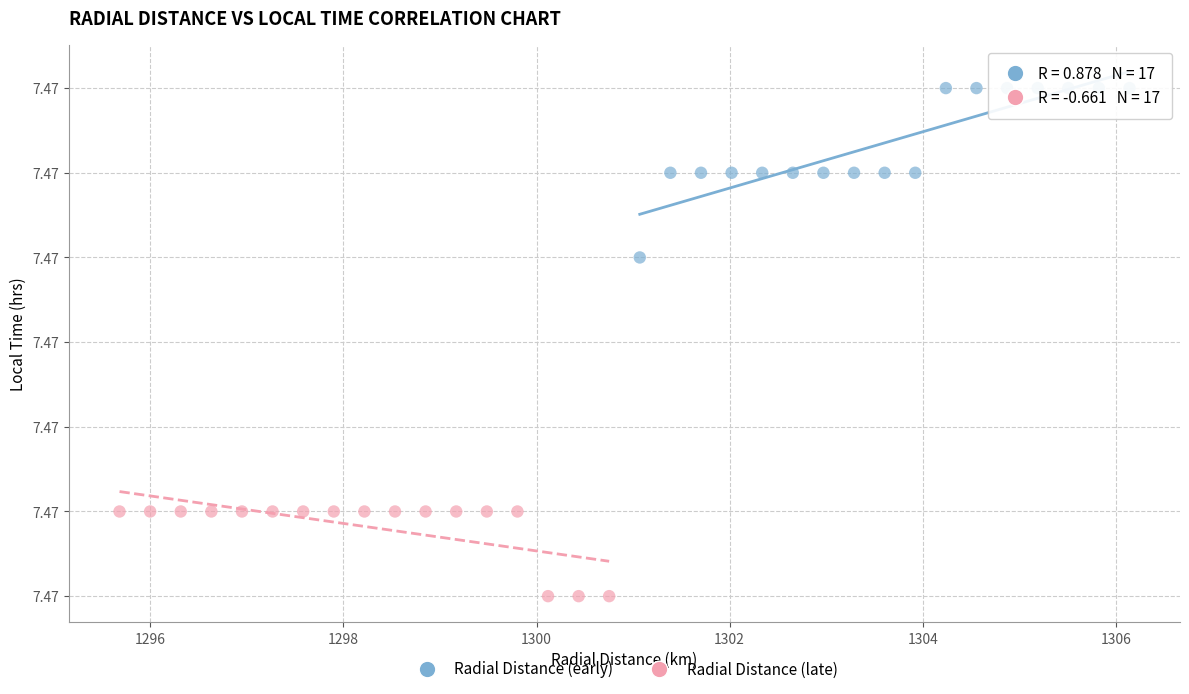

Which series contains the highest Y value?

Radial Distance (early)